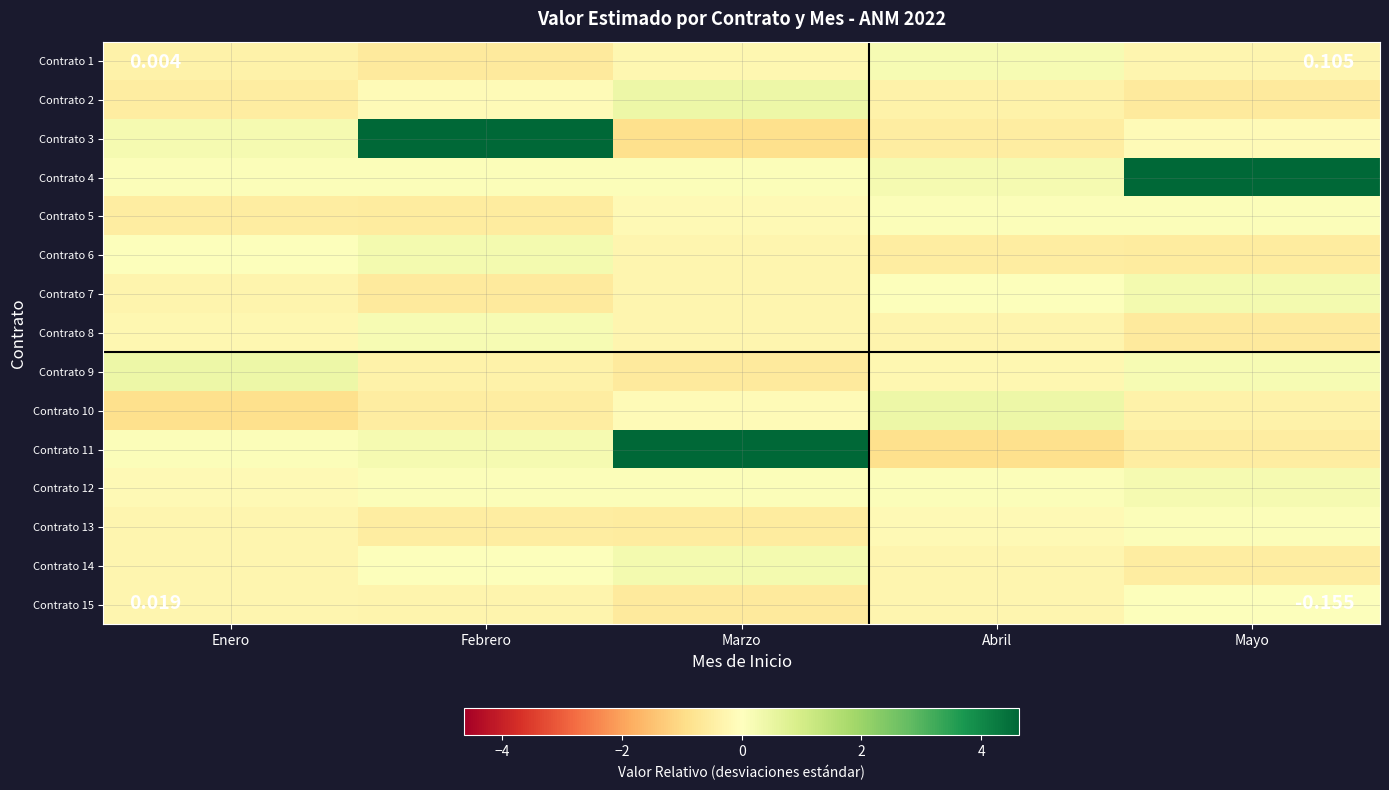

Which category has the highest value across all series?

Febrero